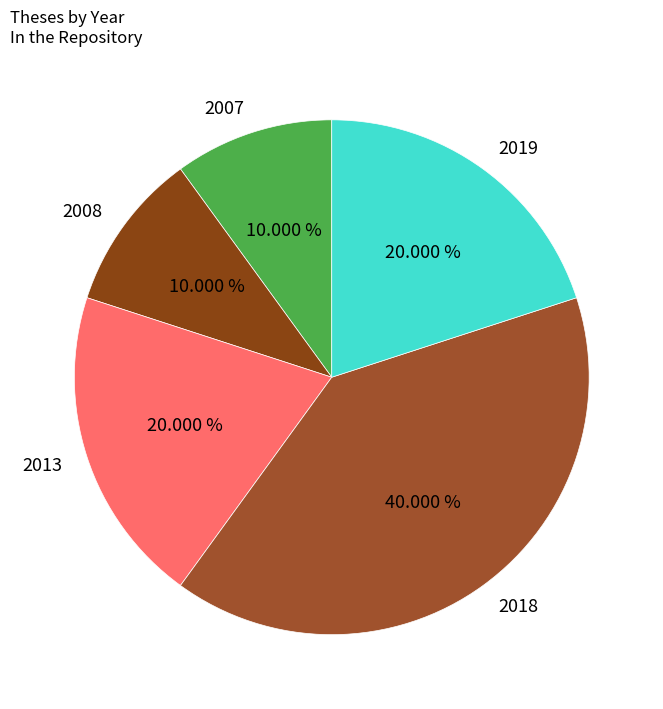

True or false: 2007 accounts for 10% of the total.

True